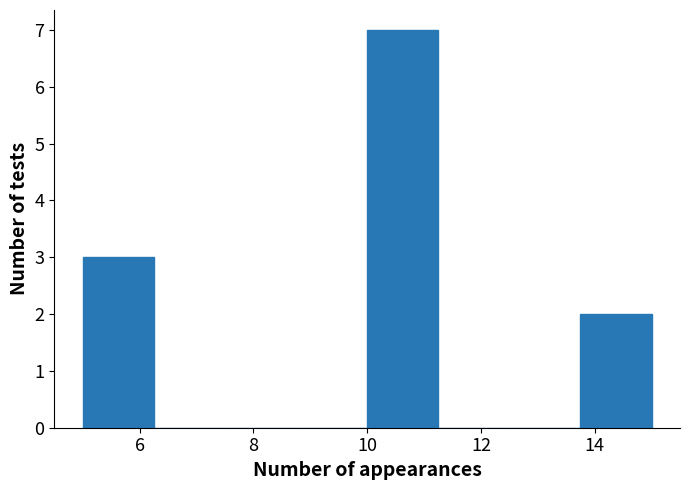

Reading left to right, transcribe this chart: for each bar, give the range it covers on the x-axis and its height. Neither the bar edges nor the heights are printed on the chart, so give them approximately, as read against the axes.

5.00 to 6.25: 3
6.25 to 7.50: 0
7.50 to 8.75: 0
8.75 to 10.00: 0
10.00 to 11.25: 7
11.25 to 12.50: 0
12.50 to 13.75: 0
13.75 to 15.00: 2